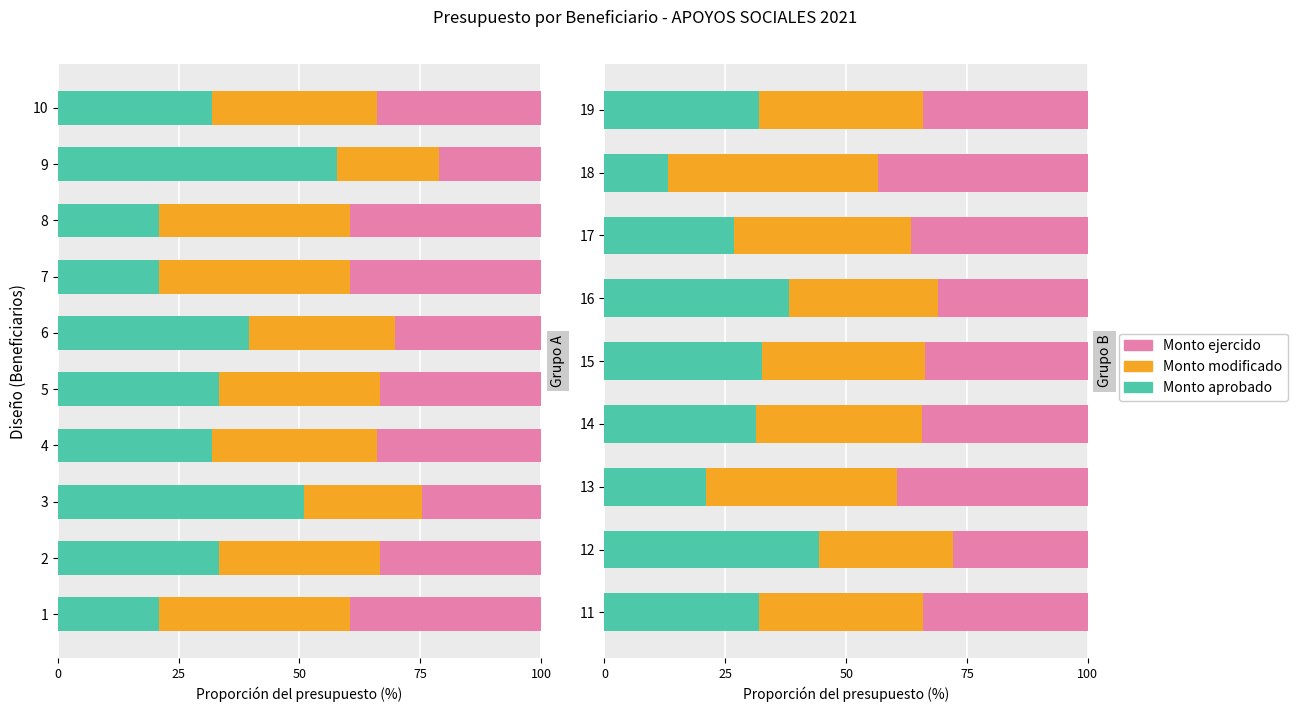

What is the smallest value displayed?

13.0